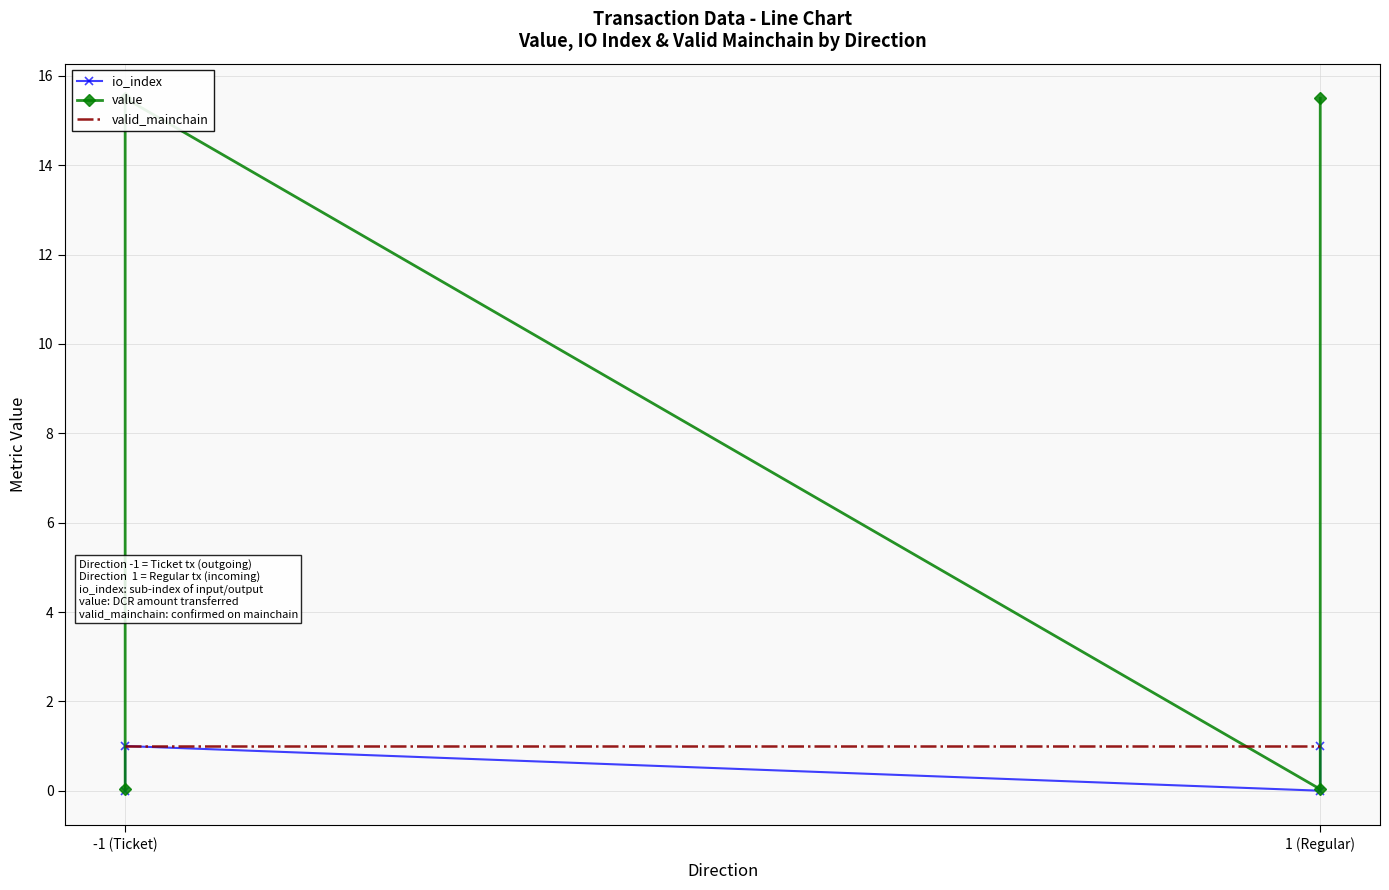

What are all the series names shown in the legend?

io_index, value, valid_mainchain